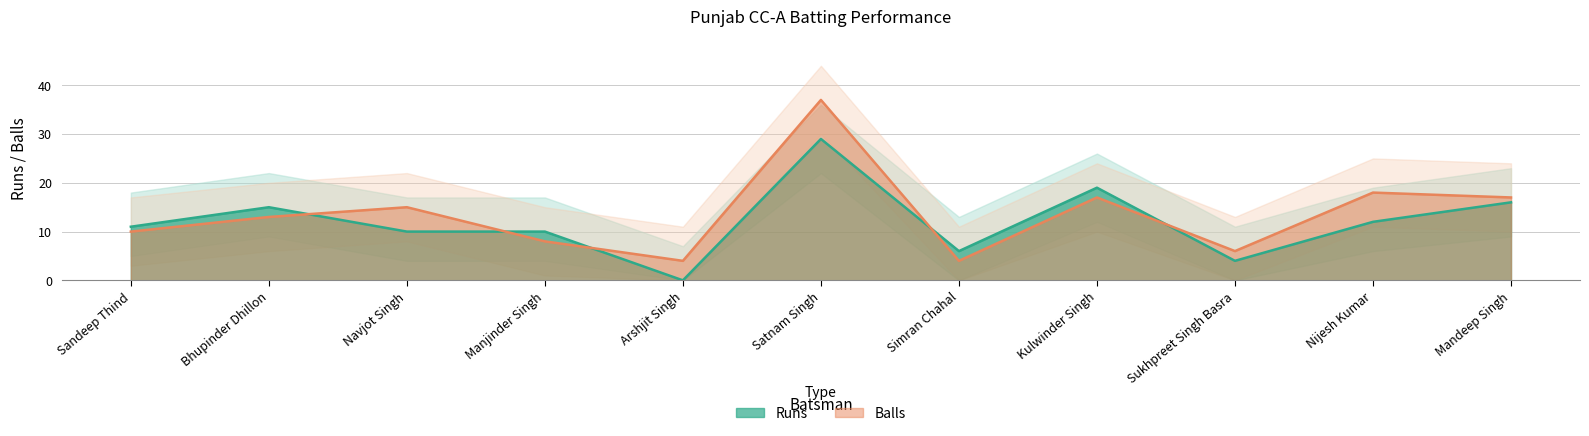

What position from the left is Satnam Singh?

6